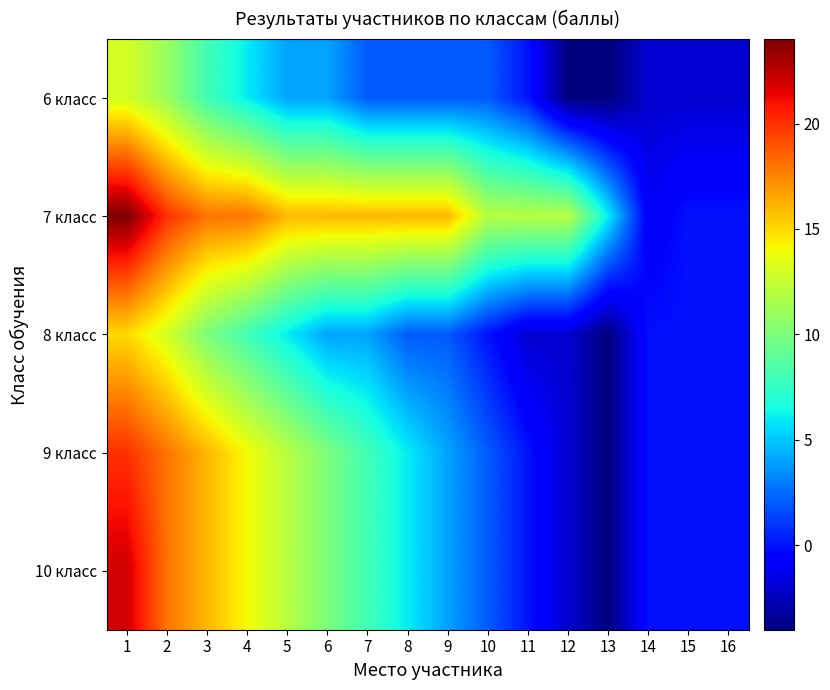

At which category is the sum across all series the highest?

1